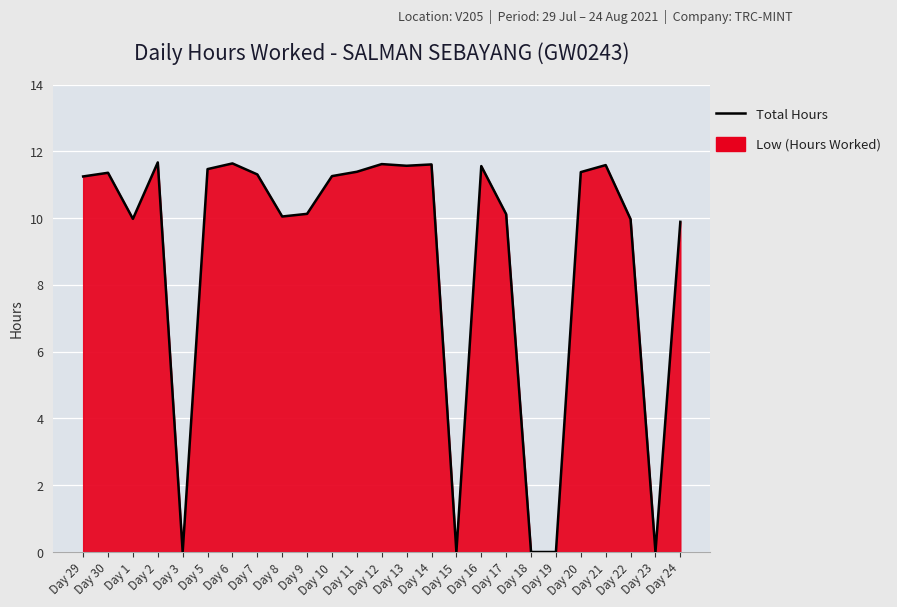

What is the average value?

8.8